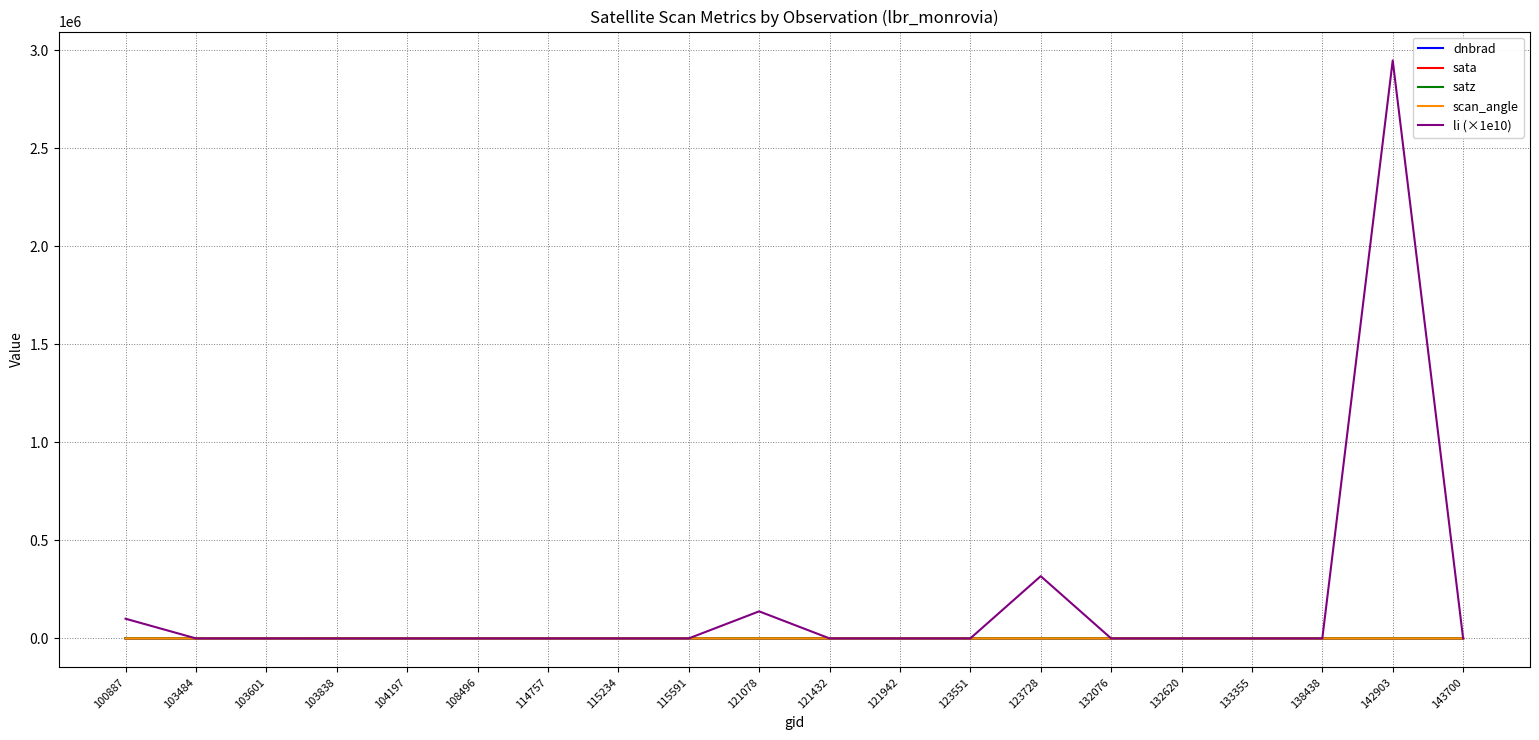

What is the maximum value for li (×1e10)?

2948191.5